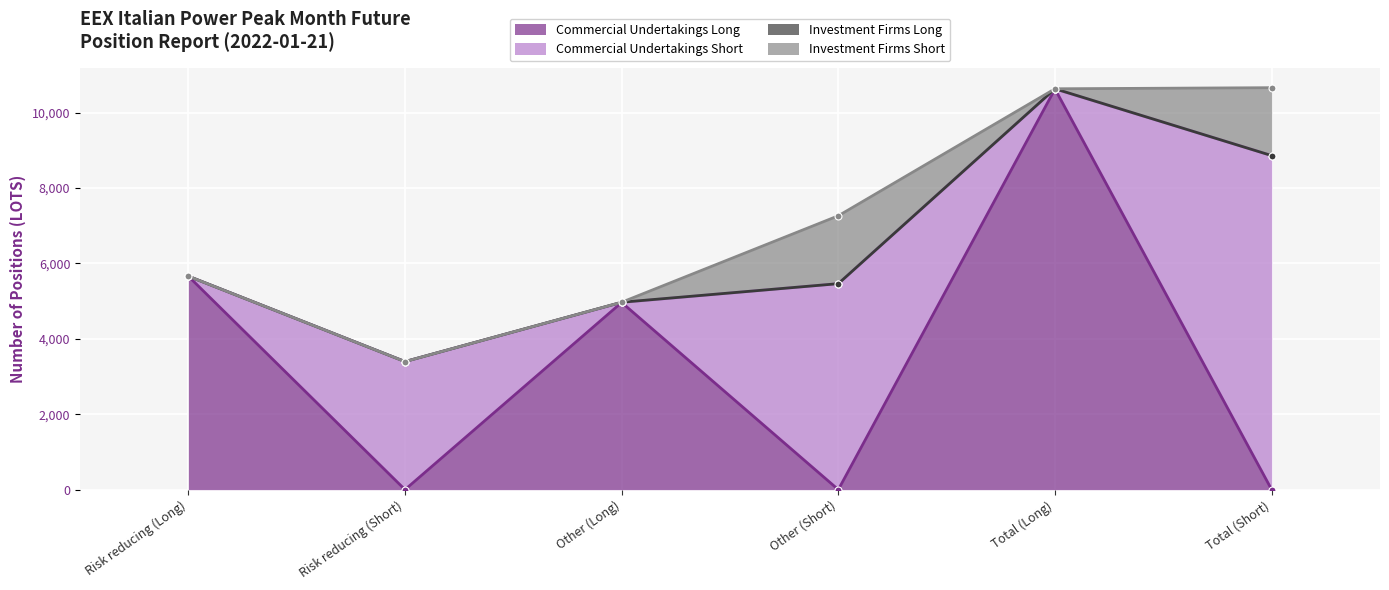

Where is Commercial Undertakings Long nearest to the value 5314?

Other (Long)